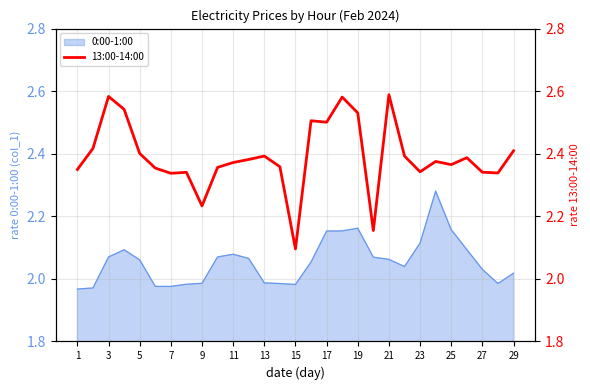

The 0:00-1:00 series shows 1.1 at 7. True or false?

False